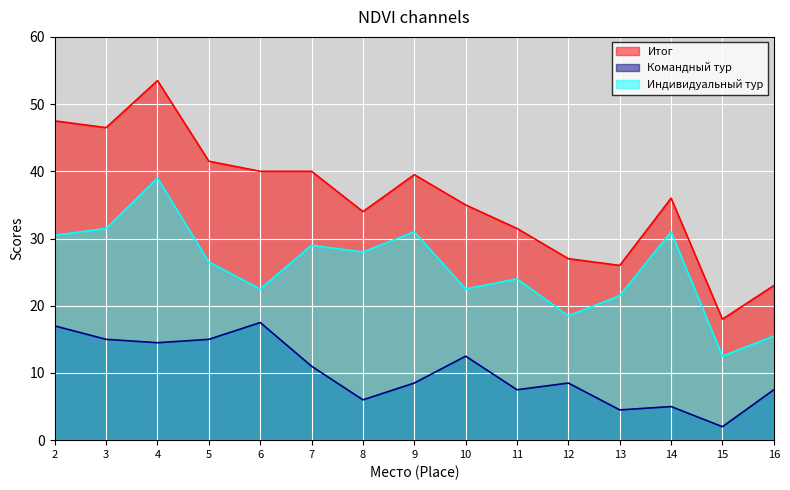

Which series has the largest total across all categories?

Итог